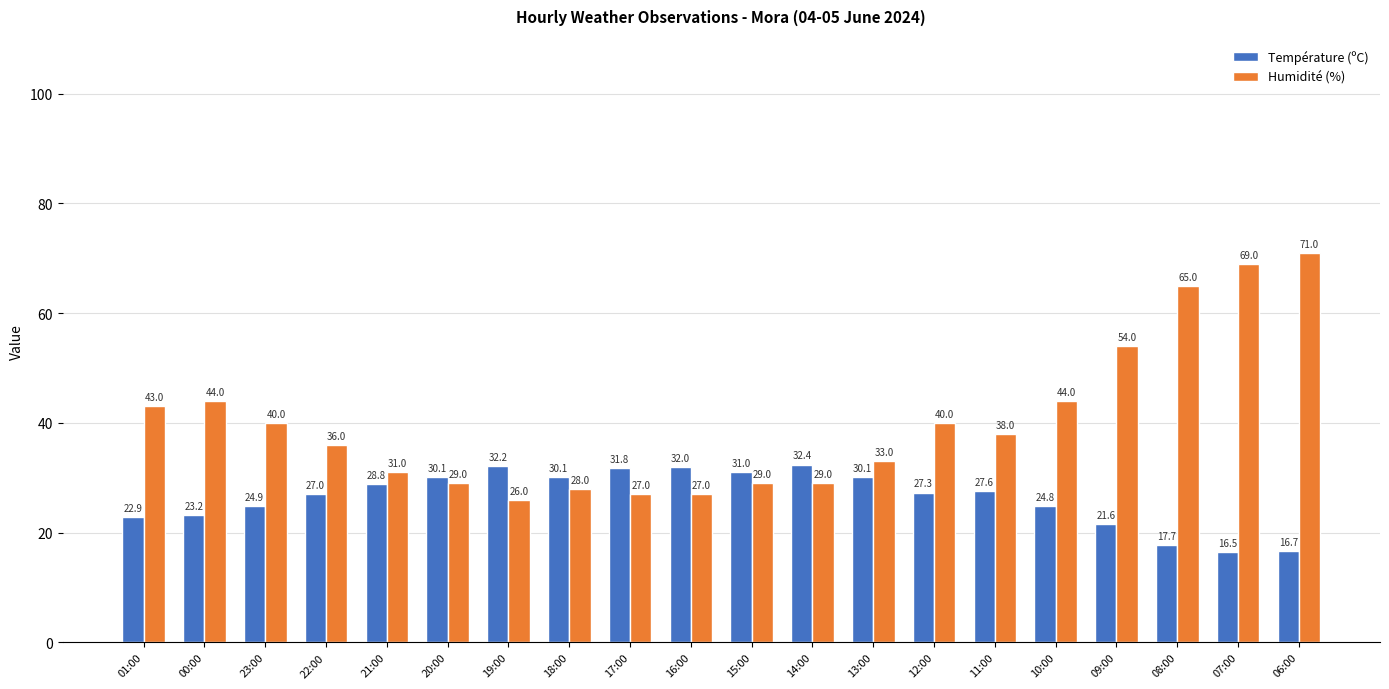

At how many categories does at least one series exceed 28?

20